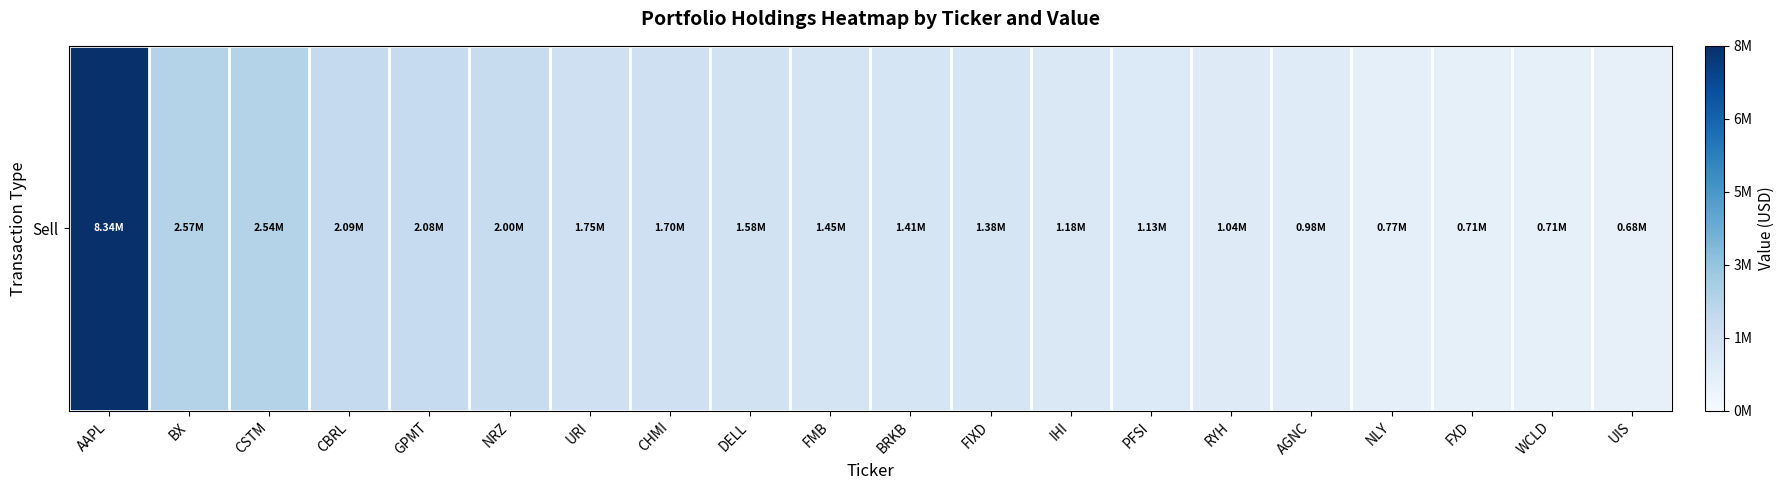

List the labels in order of value, smallest first.

UIS, WCLD, FXD, NLY, AGNC, RYH, PFSI, IHI, FIXD, BRKB, FMB, DELL, CHMI, URI, NRZ, GPMT, CBRL, CSTM, BX, AAPL